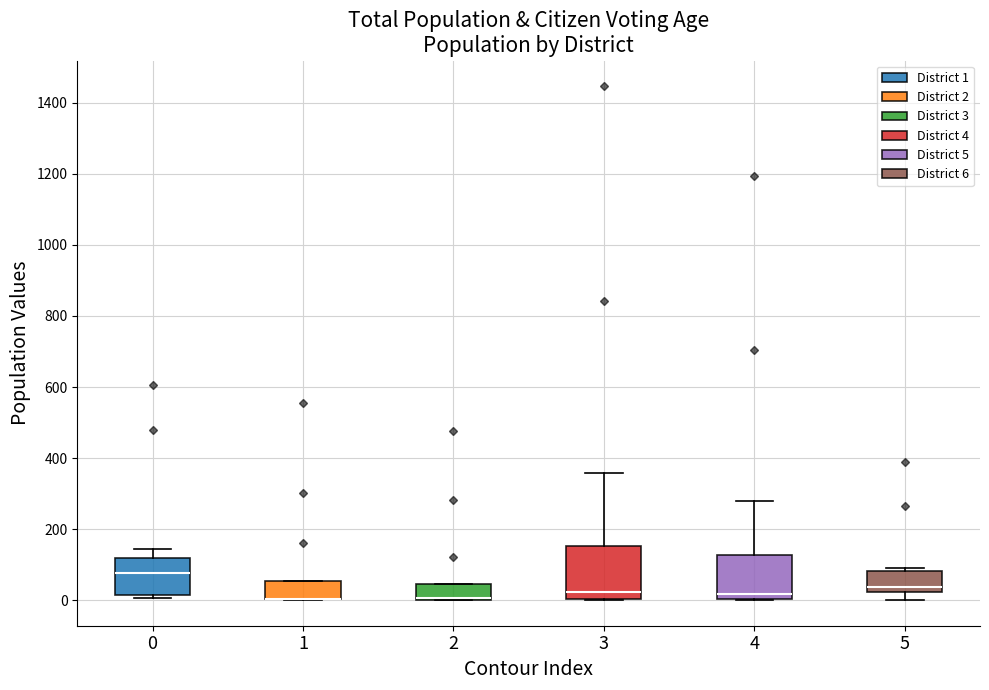

Reading left to right, read every box against the y-axis: the position of its median line, the range the box covers, and the ends of its whiskers. The values are not printed on the chart, so give them approximately, as read against the axis.

0: median 80, box 20 to 120, whiskers 0 to 140
1: median 0 (drawn on the box's lower edge), box 0 to 60, whiskers 0 to 60
2: median 0 (drawn on the box's lower edge), box 0 to 40, whiskers 0 to 40
3: median 20, box 0 to 160, whiskers 0 to 360
4: median 20, box 0 to 120, whiskers 0 to 280
5: median 40, box 20 to 80, whiskers 0 to 100